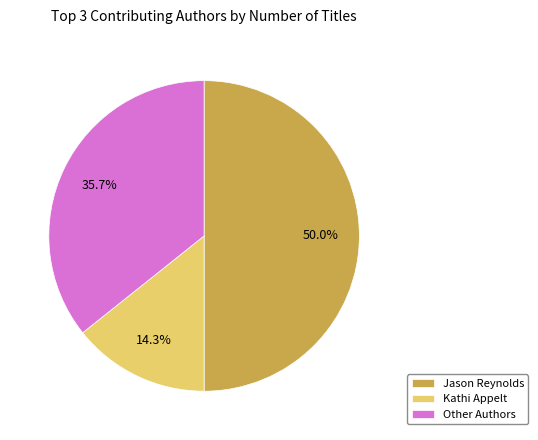

What is the ratio of the value at Kathi Appelt to the value at Other Authors?

0.4